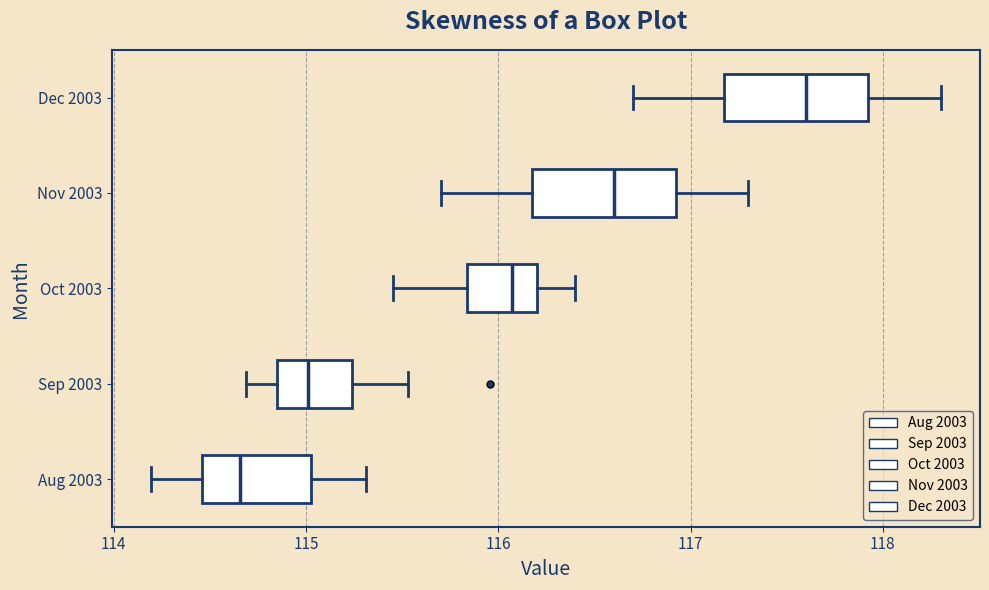

Reading bottom to top, read every box against the x-axis: the position of its median line, the range the box covers, and the ends of its whiskers. The values are not printed on the chart, so give them approximately, as read against the axis.

Aug 2003: median 114.7, box 114.5 to 115.0, whiskers 114.2 to 115.3
Sep 2003: median 115.0, box 114.8 to 115.2, whiskers 114.7 to 115.5
Oct 2003: median 116.1, box 115.8 to 116.2, whiskers 115.5 to 116.4
Nov 2003: median 116.6, box 116.2 to 116.9, whiskers 115.7 to 117.3
Dec 2003: median 117.6, box 117.2 to 117.9, whiskers 116.7 to 118.3